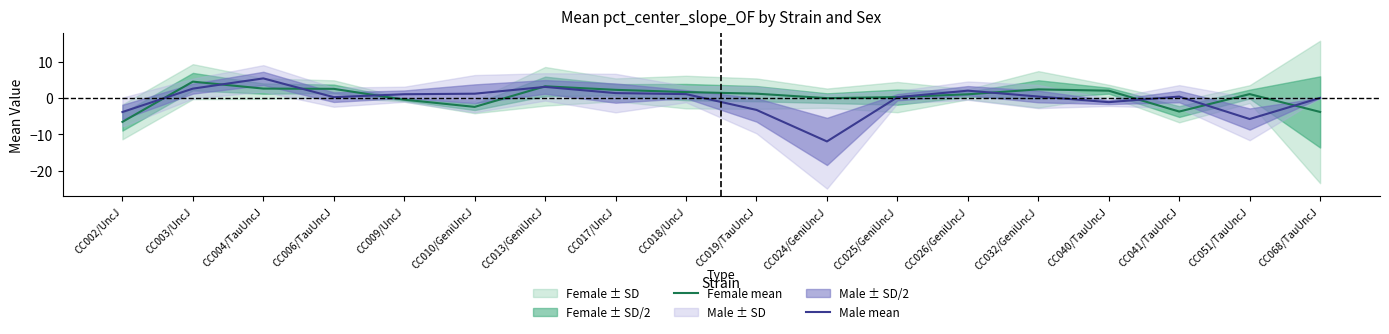

How many values in Male mean are above zero?

12